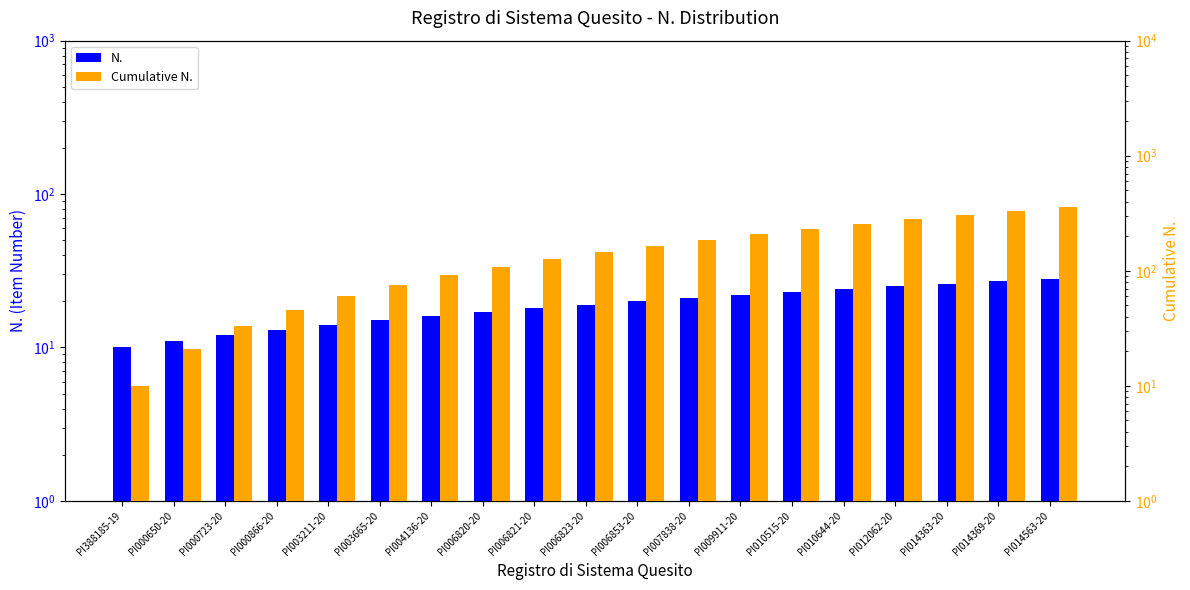

Which label corresponds to the largest value in the chart?

PI014563-20